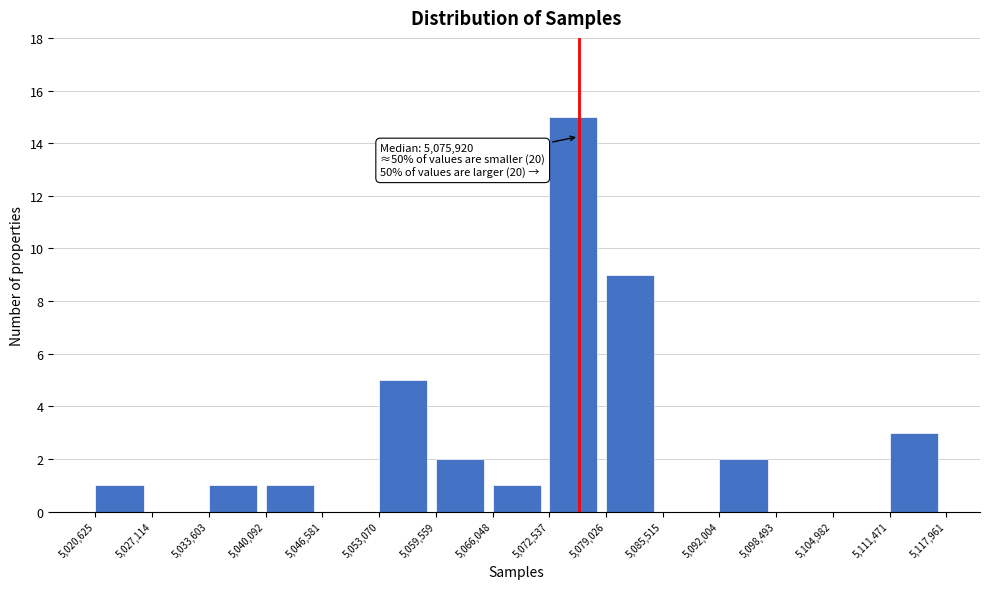

Over which range of the x-axis is the bar tallest?

5,072,537 to 5,079,026